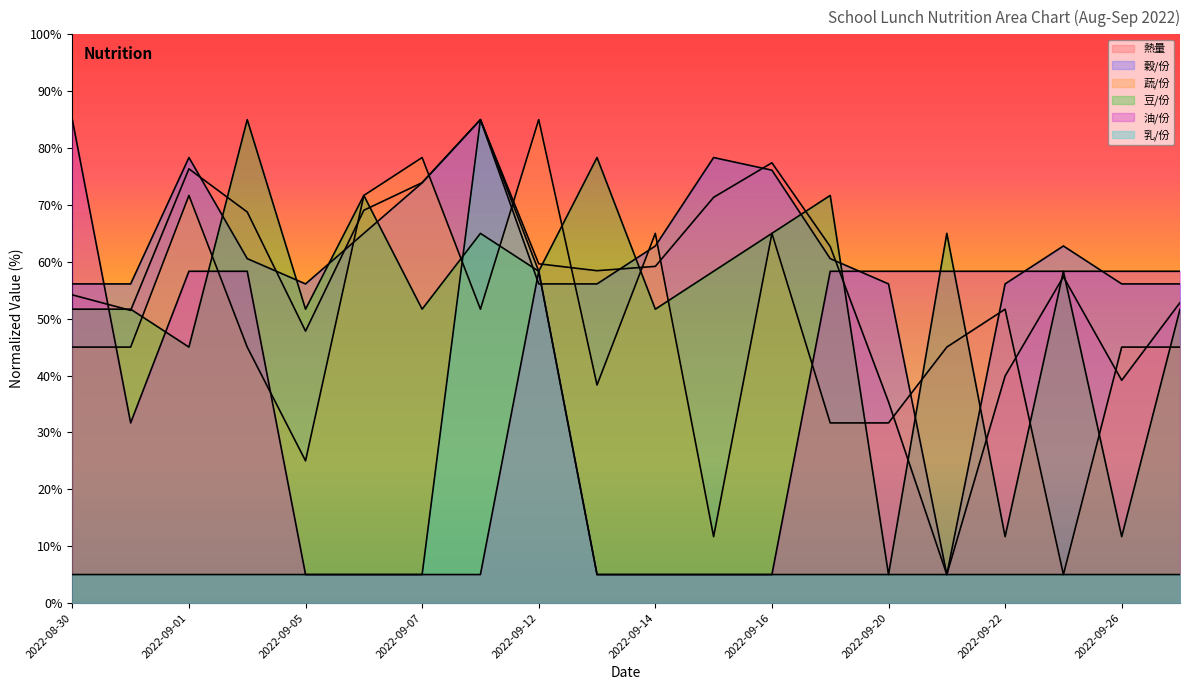

Between 2022-09-07 and 2022-09-13, which is larger?

2022-09-07